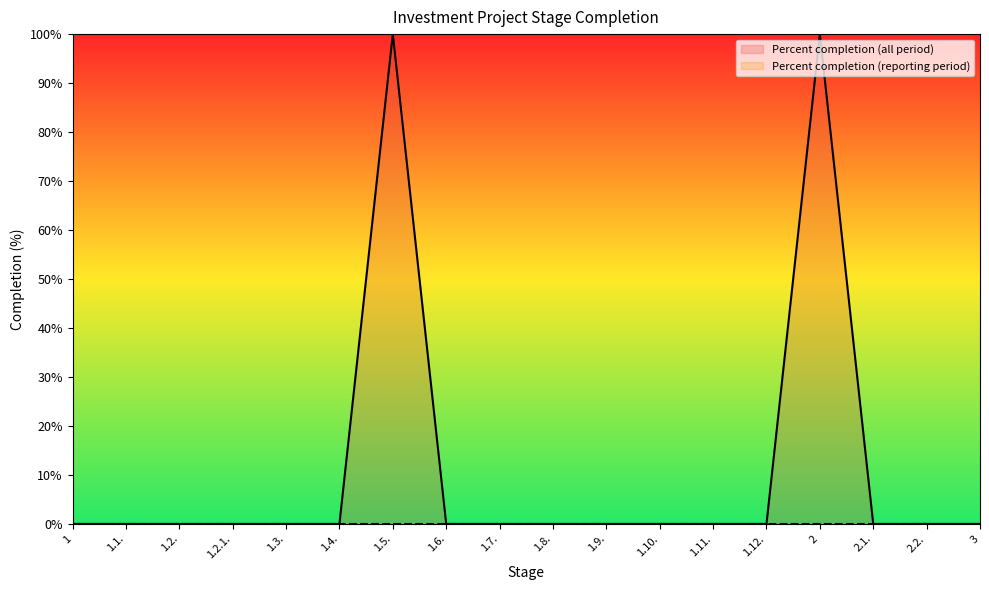

At which label is the value closest to 50?

1